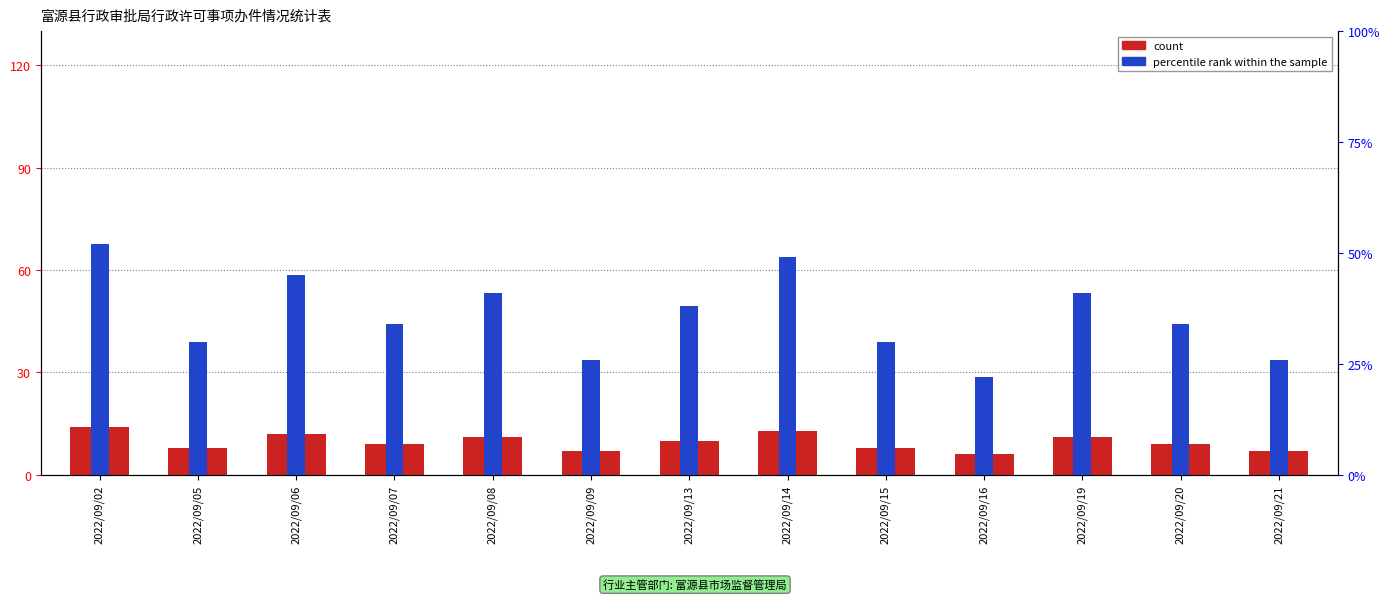

What is the smallest value displayed?

6